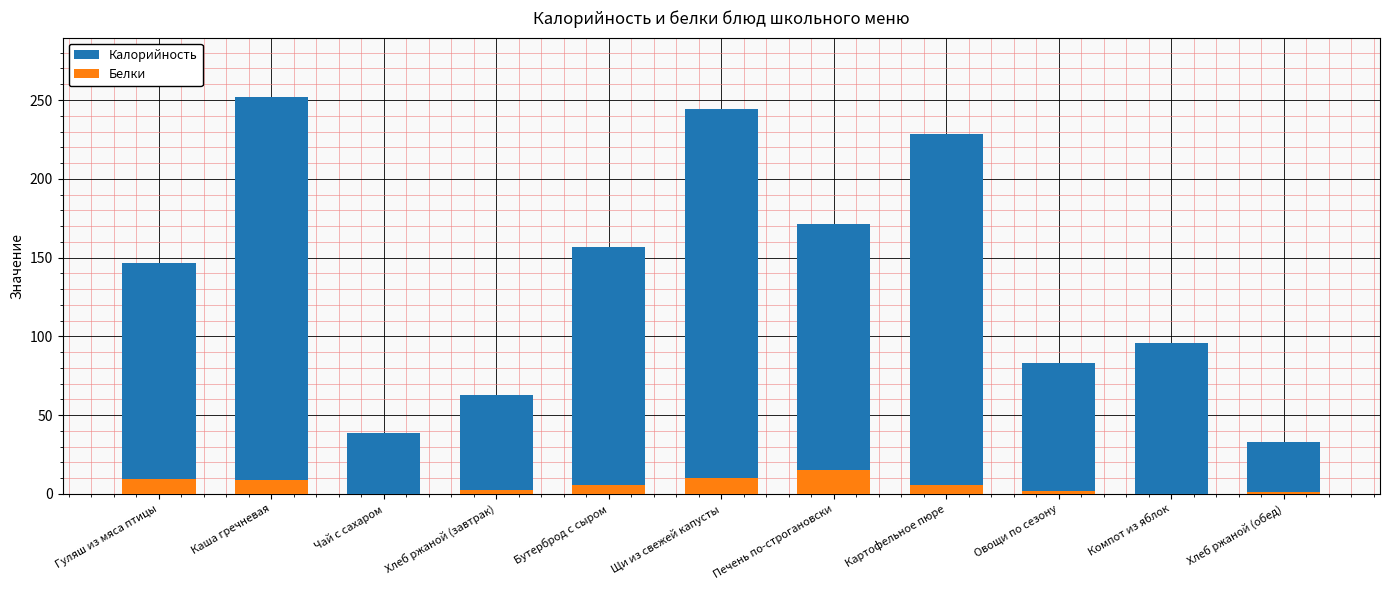

True or false: Калорийность has a value of 42.6 at Печень по-строгановски.

False